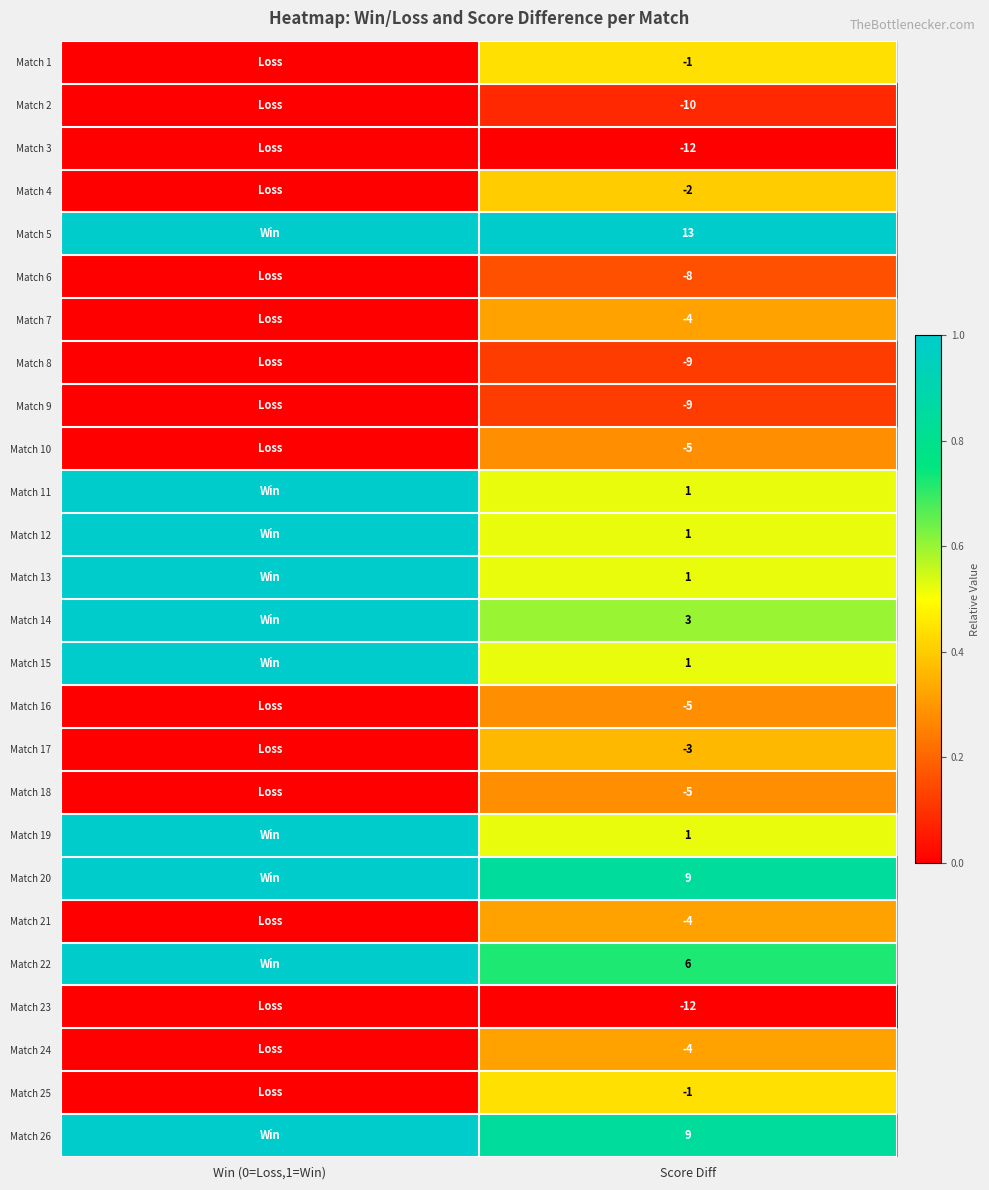

True or false: Match 24 has a value of -1 at Score Diff.

False